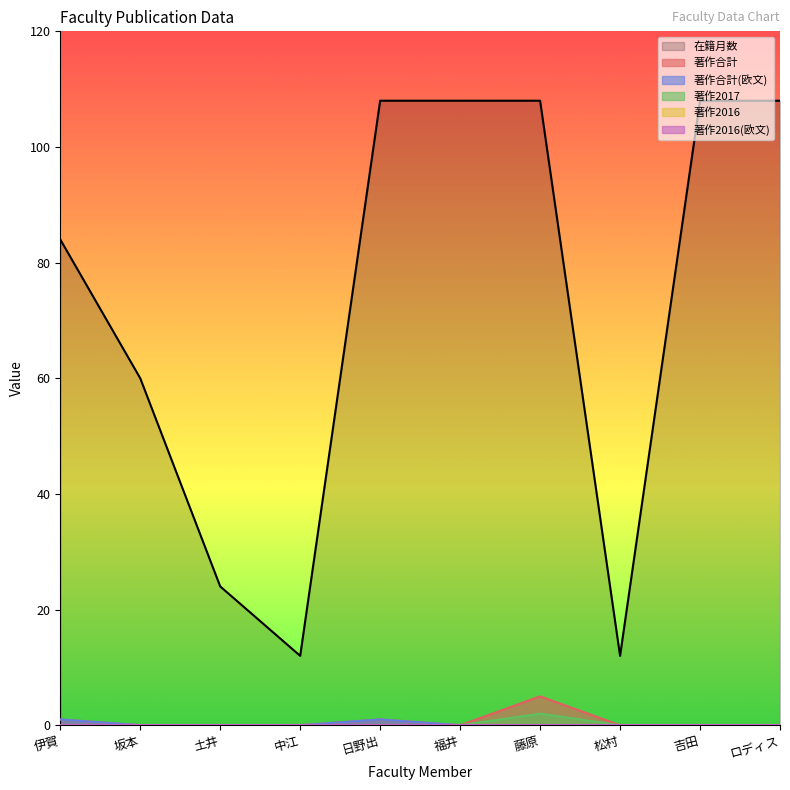

True or false: 著作合計 and 著作合計(欧文) cross at least once.

False